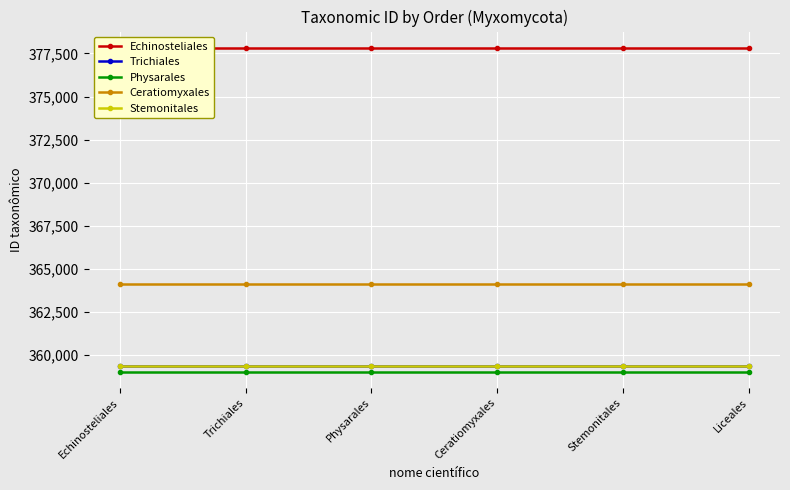

True or false: Physarales and Trichiales cross at least once.

False